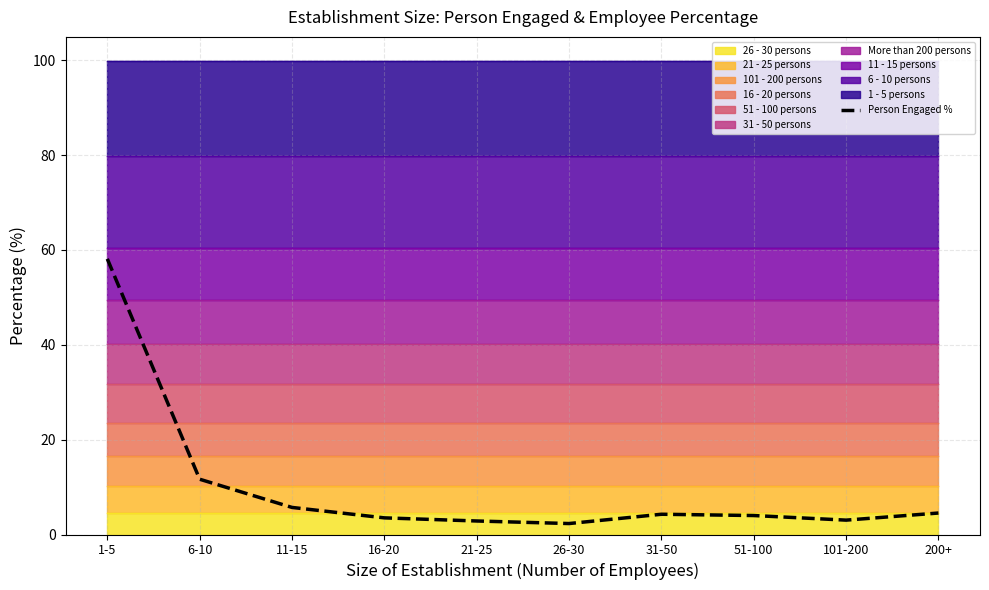

Reading left to right, extract all data points from this chart.

1-5=58.1	6-10=11.7	11-15=5.7	16-20=3.5	21-25=2.9	26-30=2.3	31-50=4.3	51-100=4.0	101-200=3.0	200+=4.5